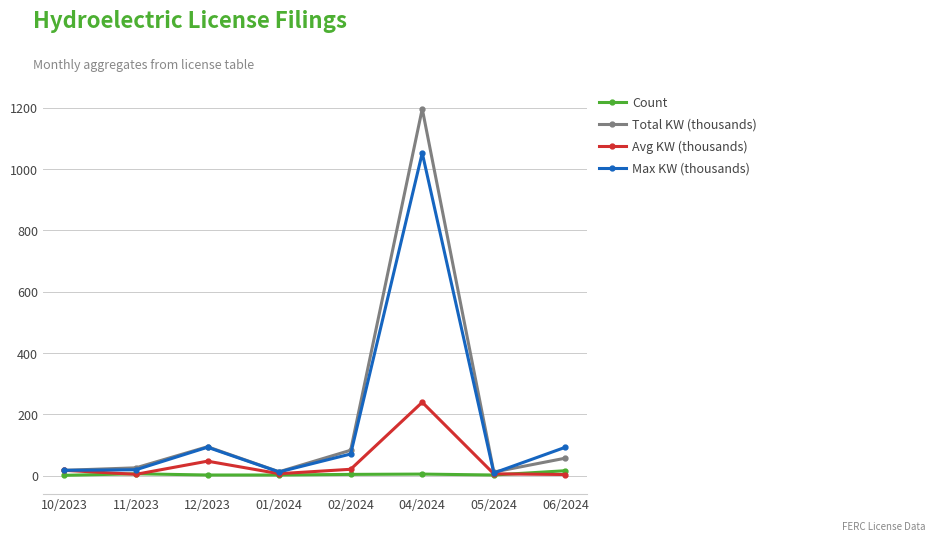

What is the label of the 3rd point from the left?

12/2023